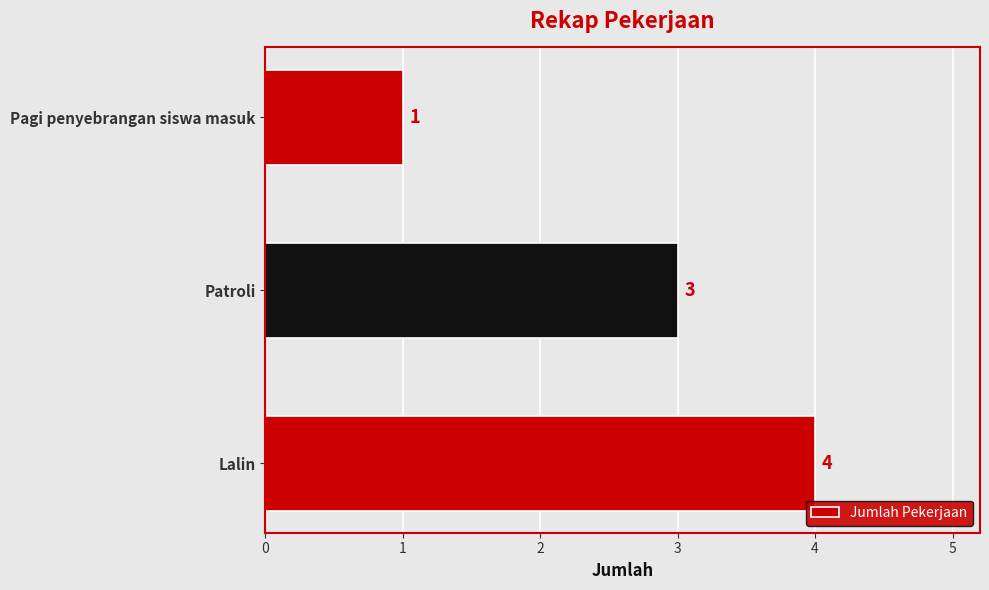

Reading bottom to top, extract all data points from this chart.

4	3	1